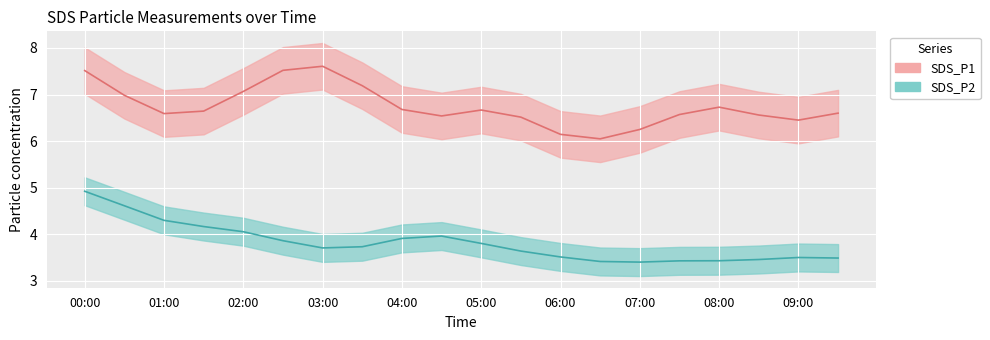

Rank the series by their average value, from highest to lowest.

SDS_P1, SDS_P2